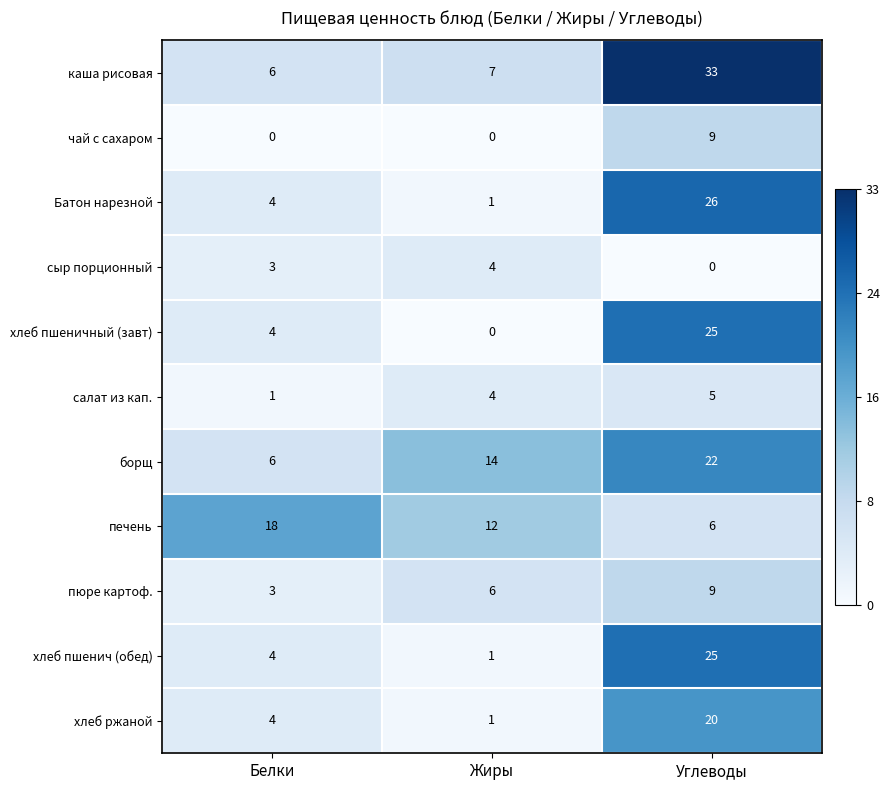

Is the value of сыр порционный at Белки greater than the value of каша рисовая at Белки?

No